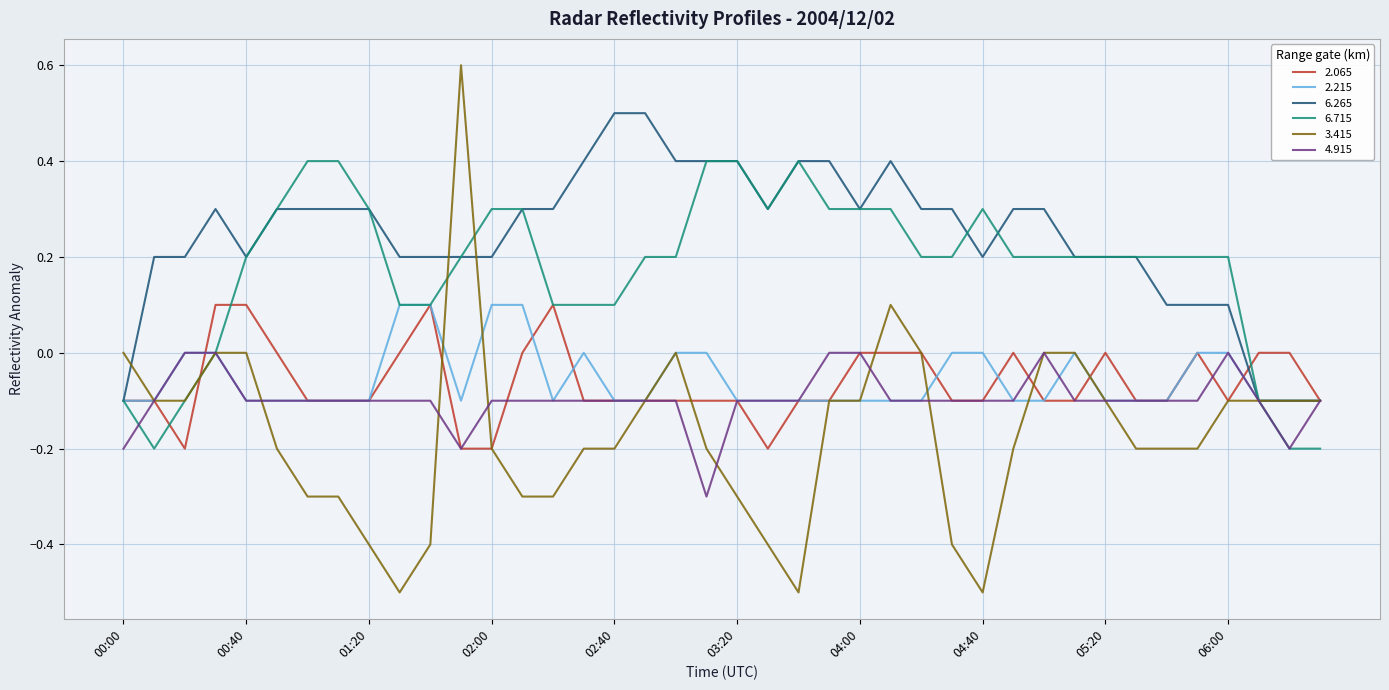

What is the smallest value displayed?

-0.5